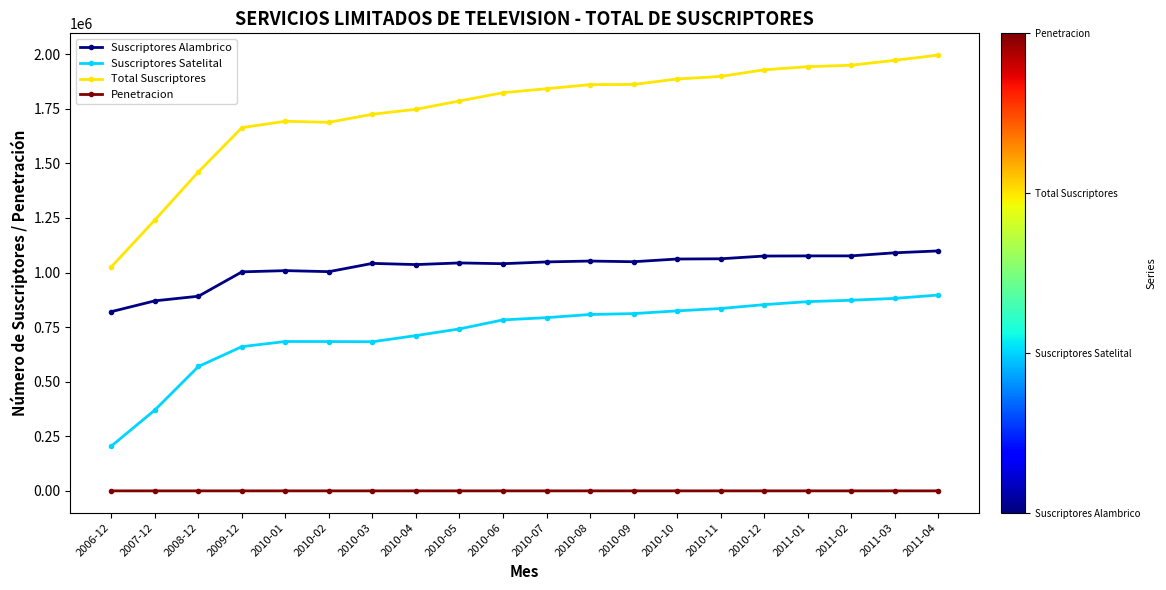

What is the value of the Suscriptores Satelital point at the 13th from the left?

812023.0